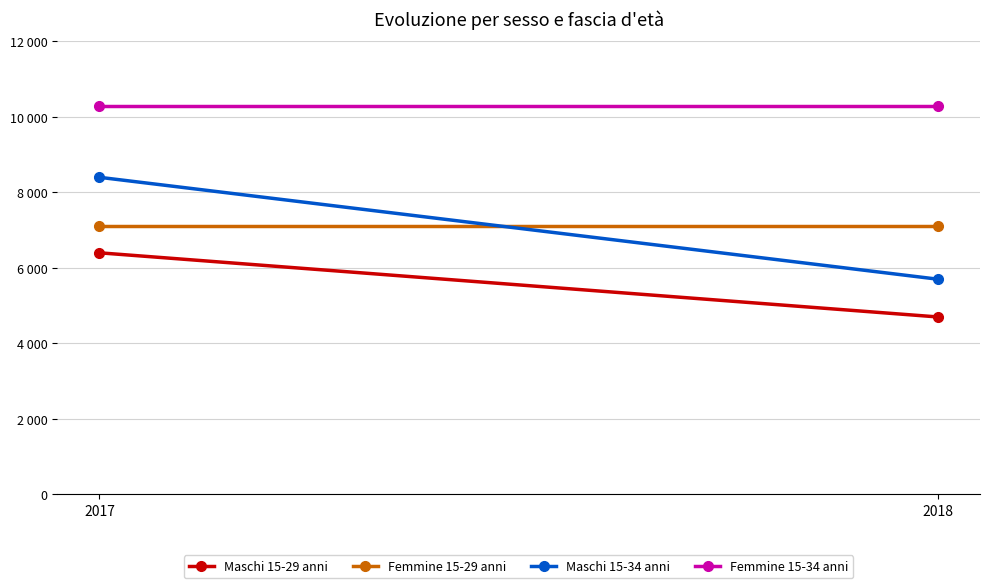

What is the total value across all series at 2017?

32200